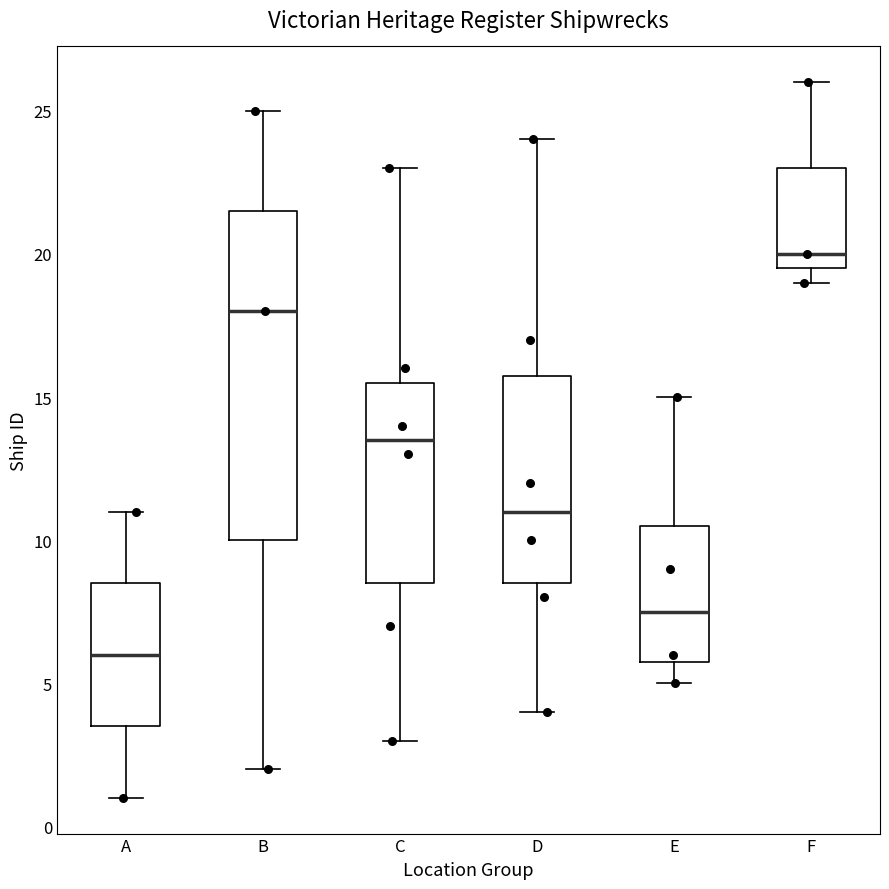

Reading left to right, transcribe this box plot: for each box, give where its median line is, the range the box spans, and where its two whiskers end, as read against the y-axis. The values are not printed on the chart, so give them approximately, as read against the axis.

A: median 6.0, box 3.5 to 8.5, whiskers 1.0 to 11.0
B: median 18.0, box 10.0 to 21.5, whiskers 2.0 to 25.0
C: median 13.5, box 8.5 to 15.5, whiskers 3.0 to 23.0
D: median 11.0, box 8.5 to 16.0, whiskers 4.0 to 24.0
E: median 7.5, box 6.0 to 10.5, whiskers 5.0 to 15.0
F: median 20.0, box 19.5 to 23.0, whiskers 19.0 to 26.0